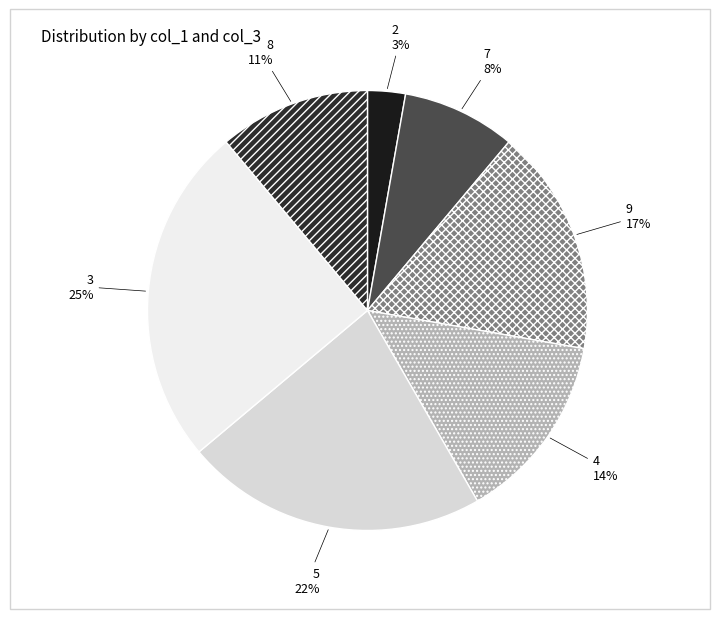

Combined, do 9 and 8 account for over 50%?

No